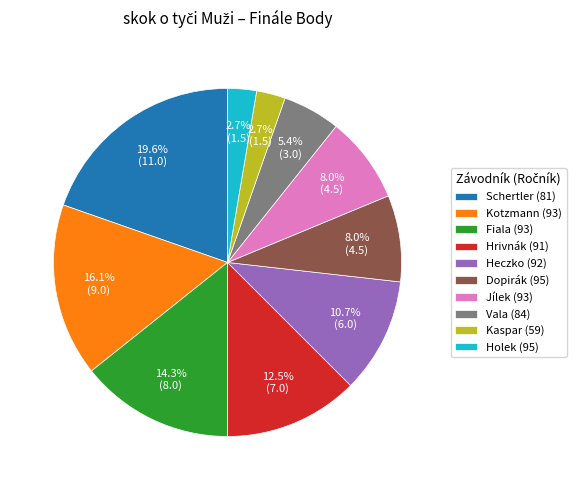

Which has a higher value, Dopirák (95) or Hrivnák (91)?

Hrivnák (91)